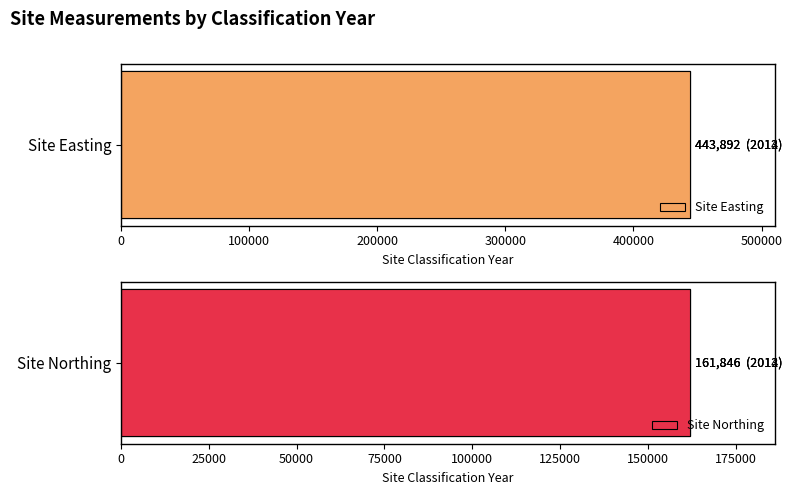

List the series in order of their overall mean, lowest first.

Site Northing, Site Easting